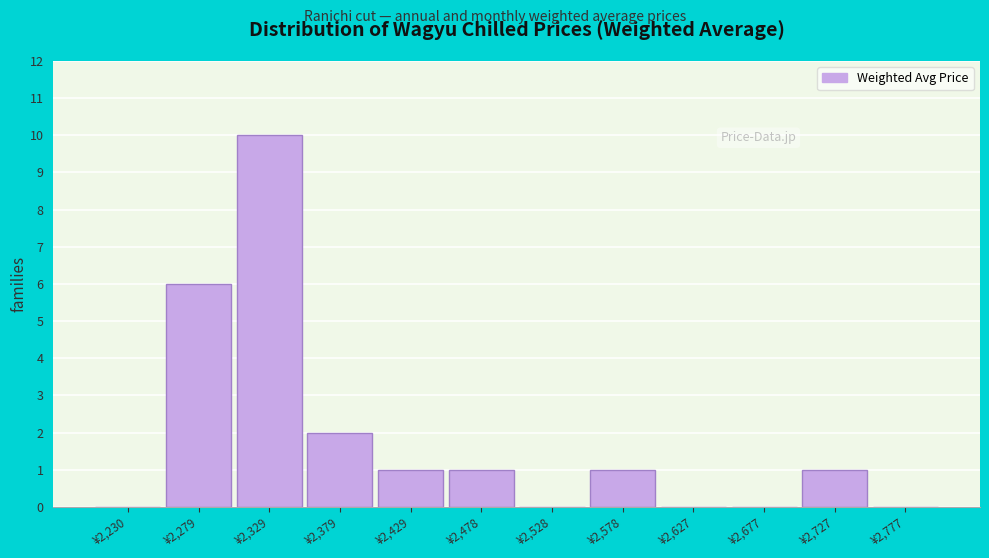

Reading left to right, transcribe this chart: for each bar, give the range it covers on the x-axis and its height. Neither the bar edges nor the heights are printed on the chart, so give them approximately, as read against the axes.

2205 to 2255: 0
2255 to 2305: 6
2305 to 2355: 10
2355 to 2405: 2
2405 to 2455: 1
2455 to 2505: 1
2505 to 2555: 0
2555 to 2605: 1
2605 to 2655: 0
2655 to 2705: 0
2705 to 2750: 1
2750 to 2800: 0